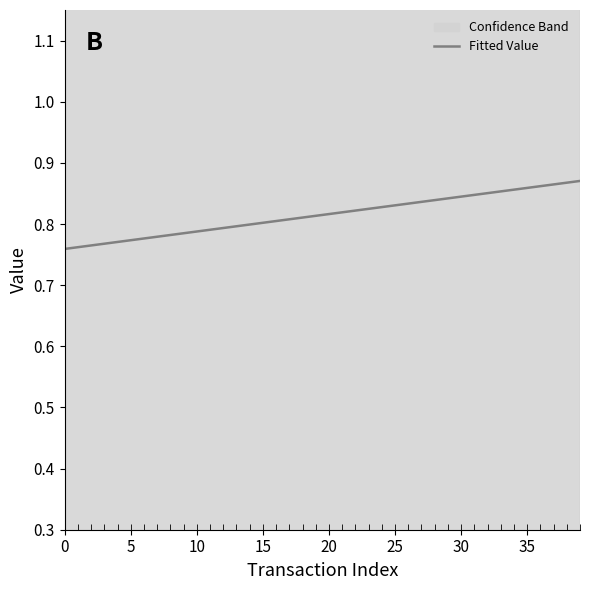

The value of Fitted Value at 15 is 0.8. True or false?

True